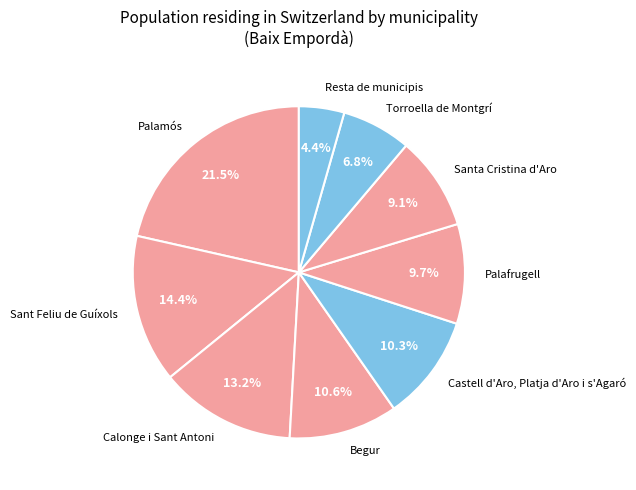

Is it true that Palamós is 28% of the pie?

False